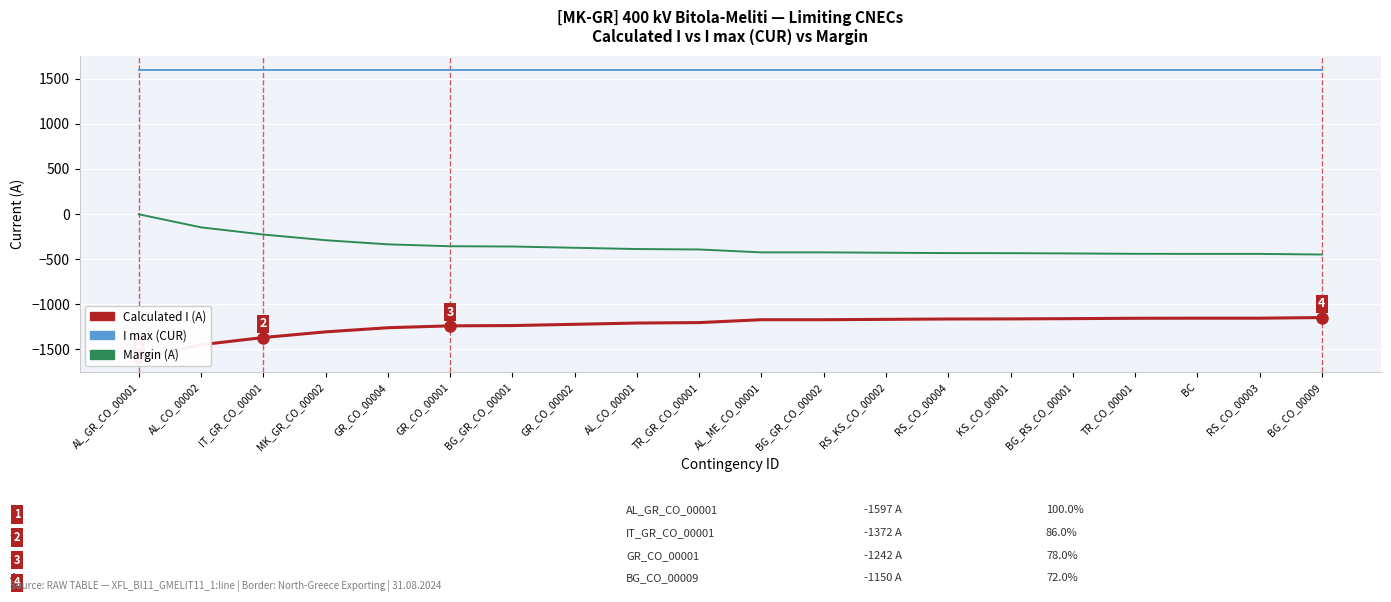

Is it true that Margin (A) equals -667 at GR_CO_00002?

False